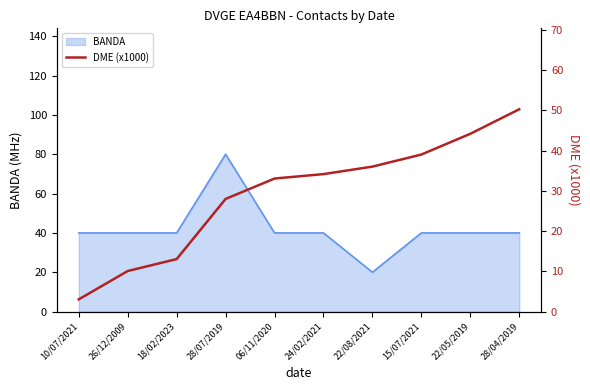

Rank the categories by value from lowest to highest.

10/07/2021, 26/12/2009, 18/02/2023, 28/07/2019, 06/11/2020, 24/02/2021, 22/08/2021, 15/07/2021, 22/05/2019, 28/04/2019